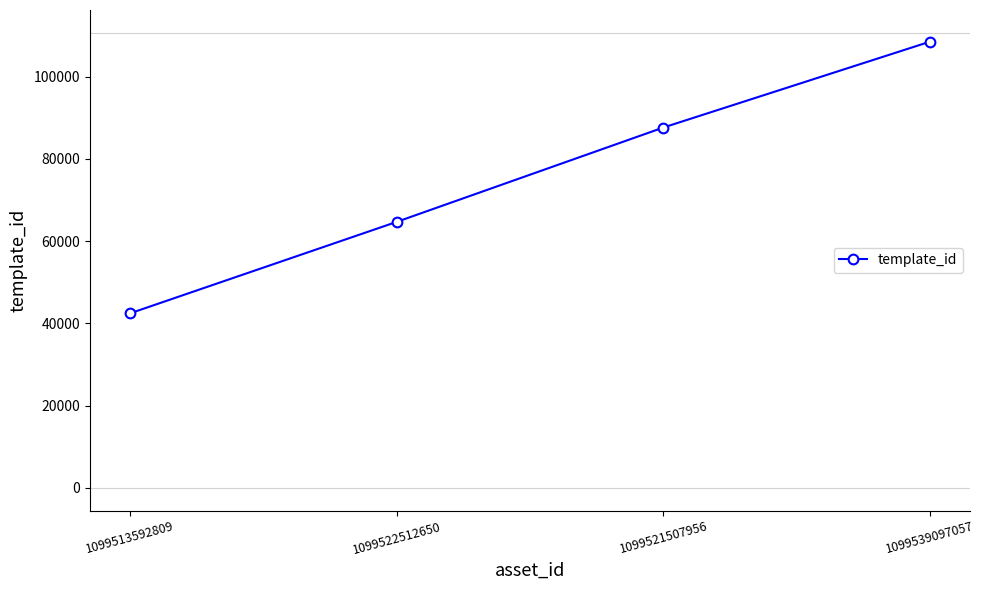

Reading left to right, transcribe all the data shown in this chart.

1099513592809=42420	1099522512650=64660	1099521507956=87604	1099539097057=108484